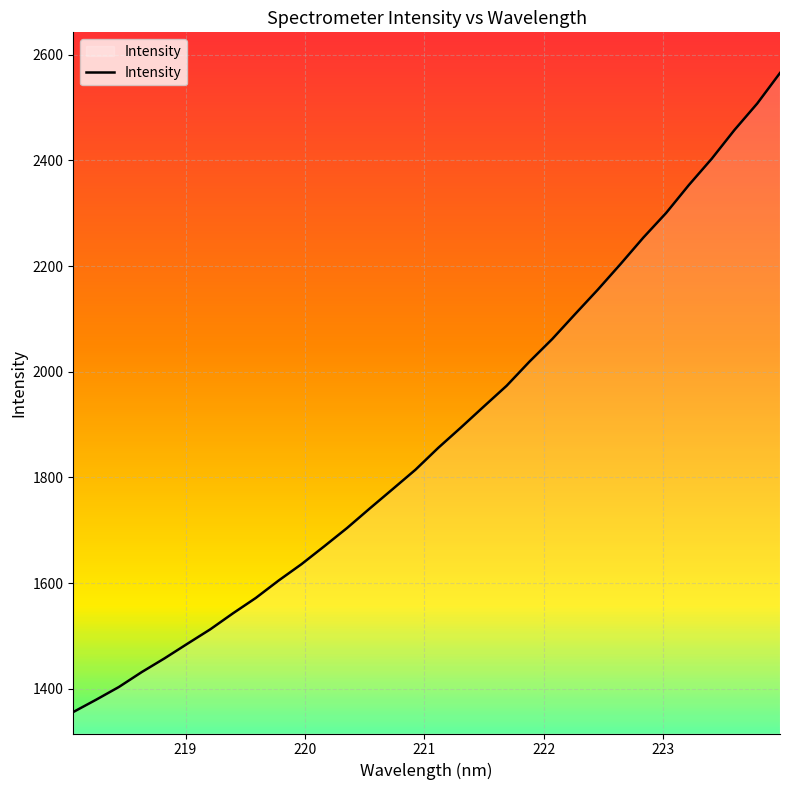

What is the minimum value shown in the chart?

1355.8